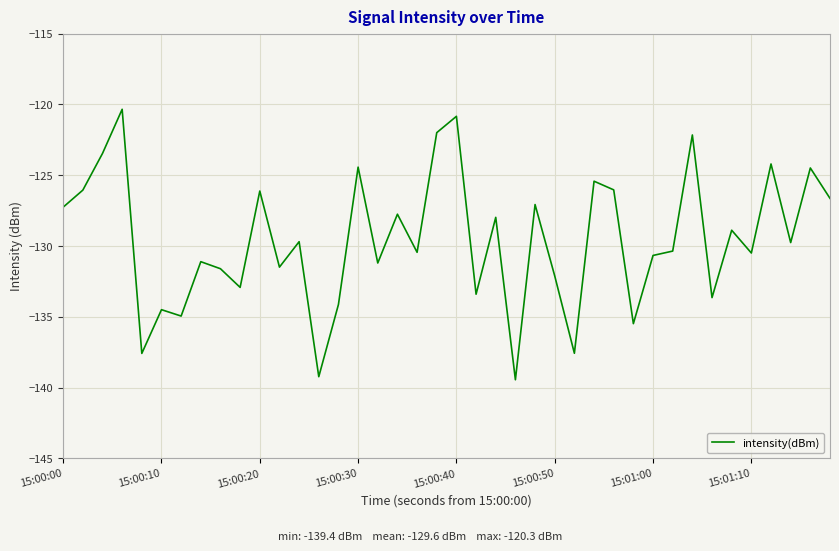

What is the greatest value displayed?

-120.3